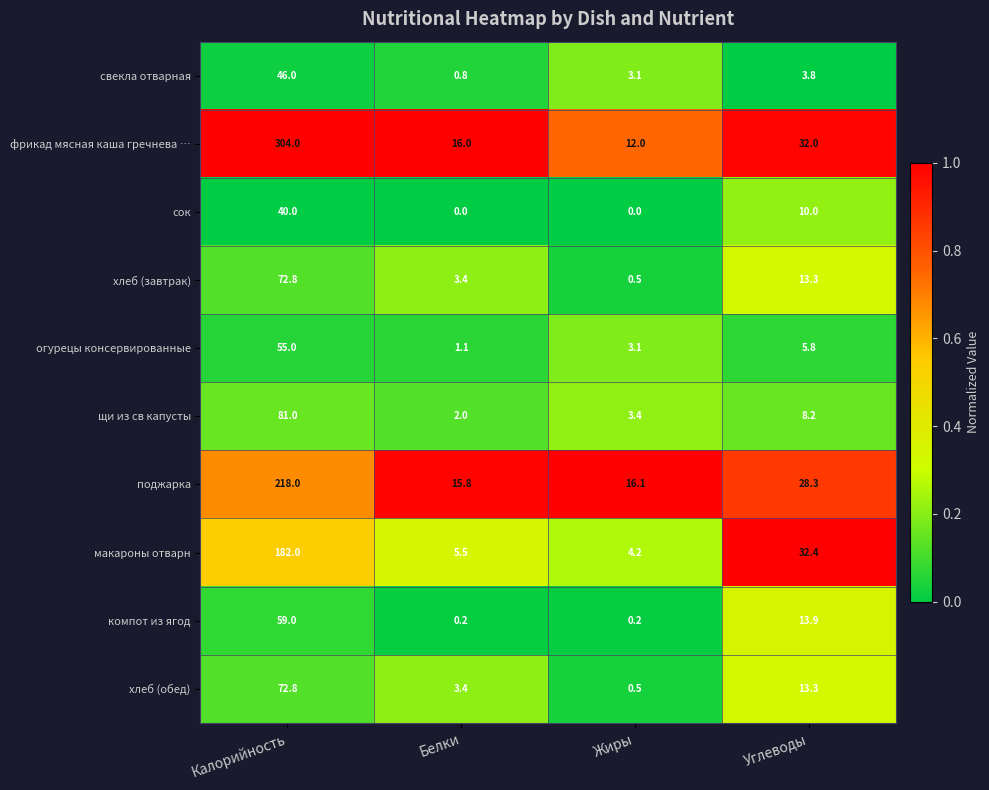

Between Калорийность and Жиры, which series saw the biggest shift?

фрикад мясная каша гречнева …